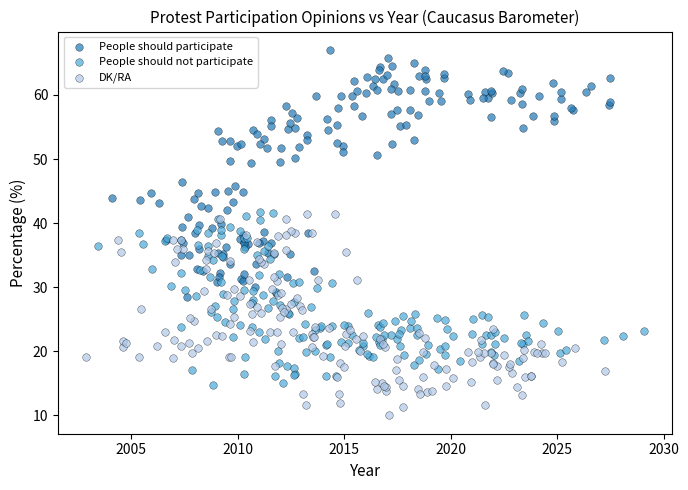

Which series reaches the minimum Y coordinate?

DK/RA